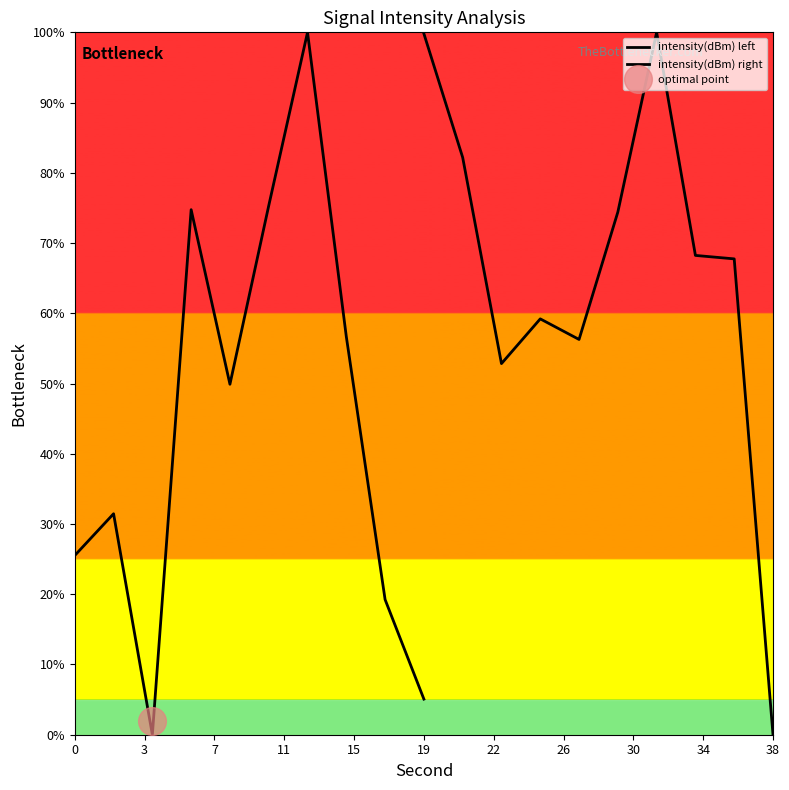

How many times do intensity(dBm) left and intensity(dBm) right cross each other?

4